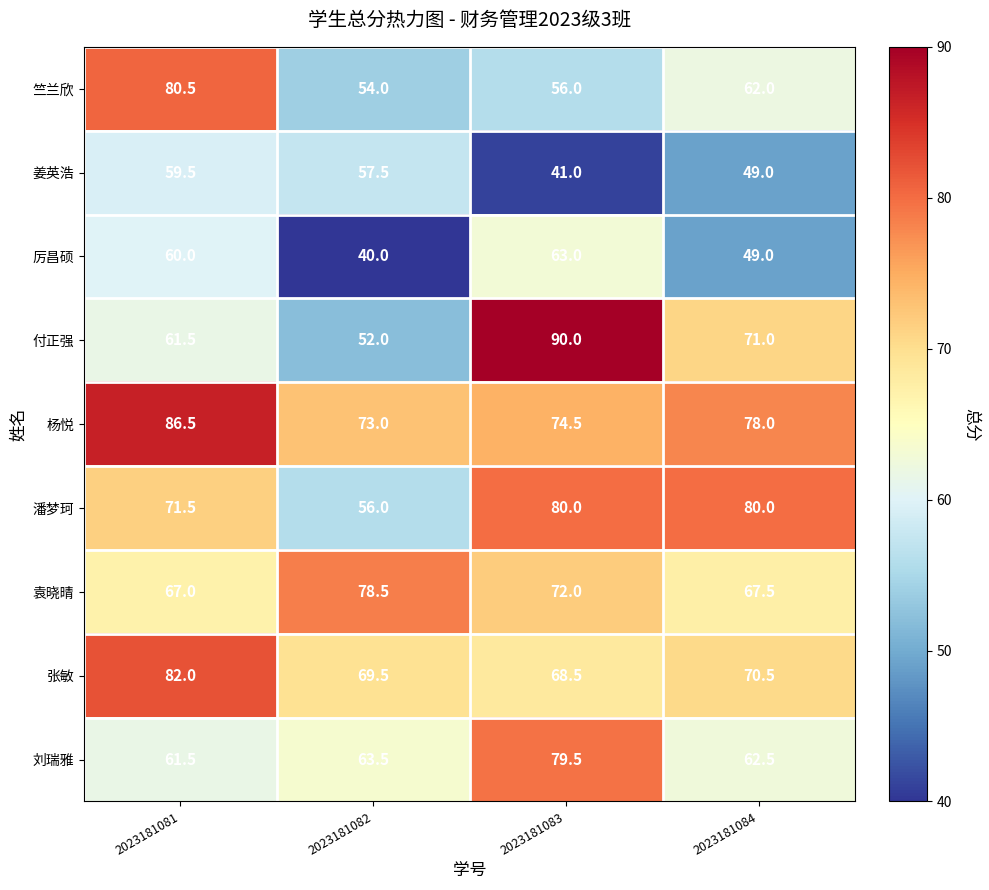

How many distinct data groups are displayed?

9